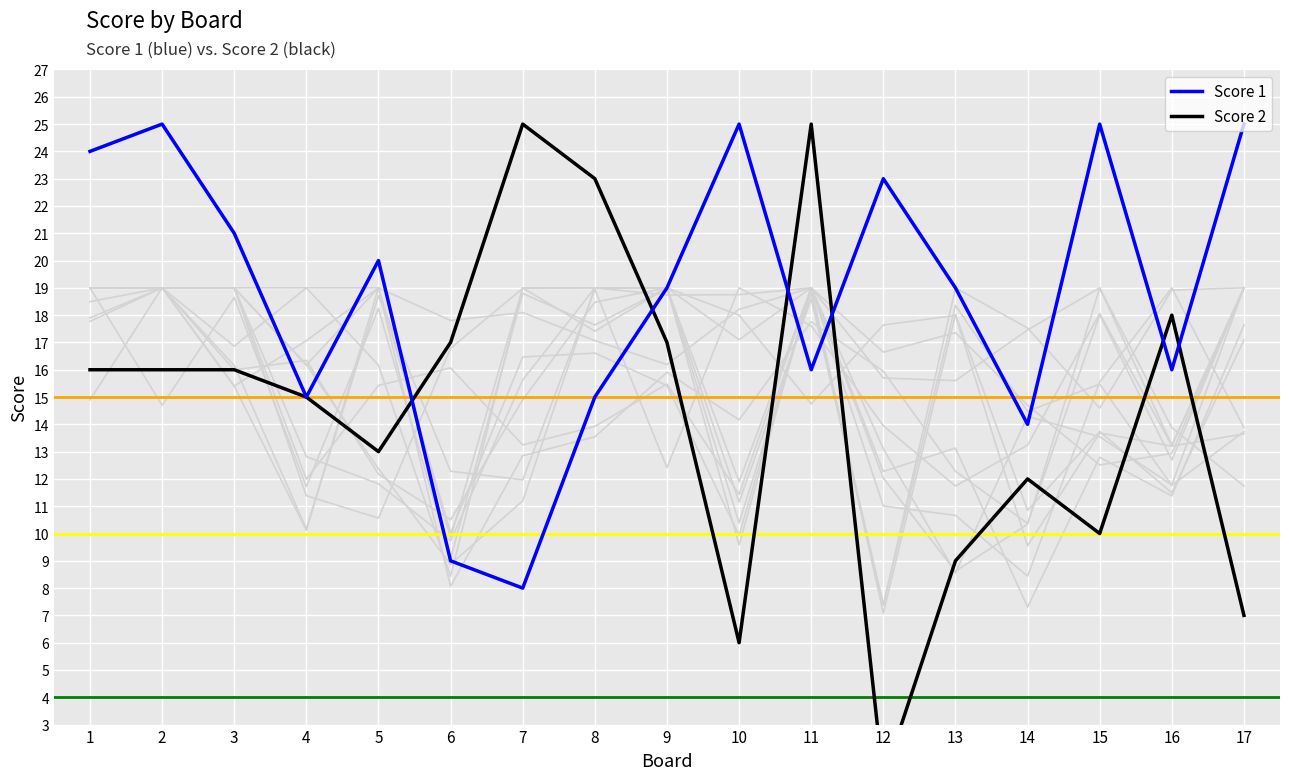

True or false: Score 2 has more than 1 points higher than both neighbors.

True